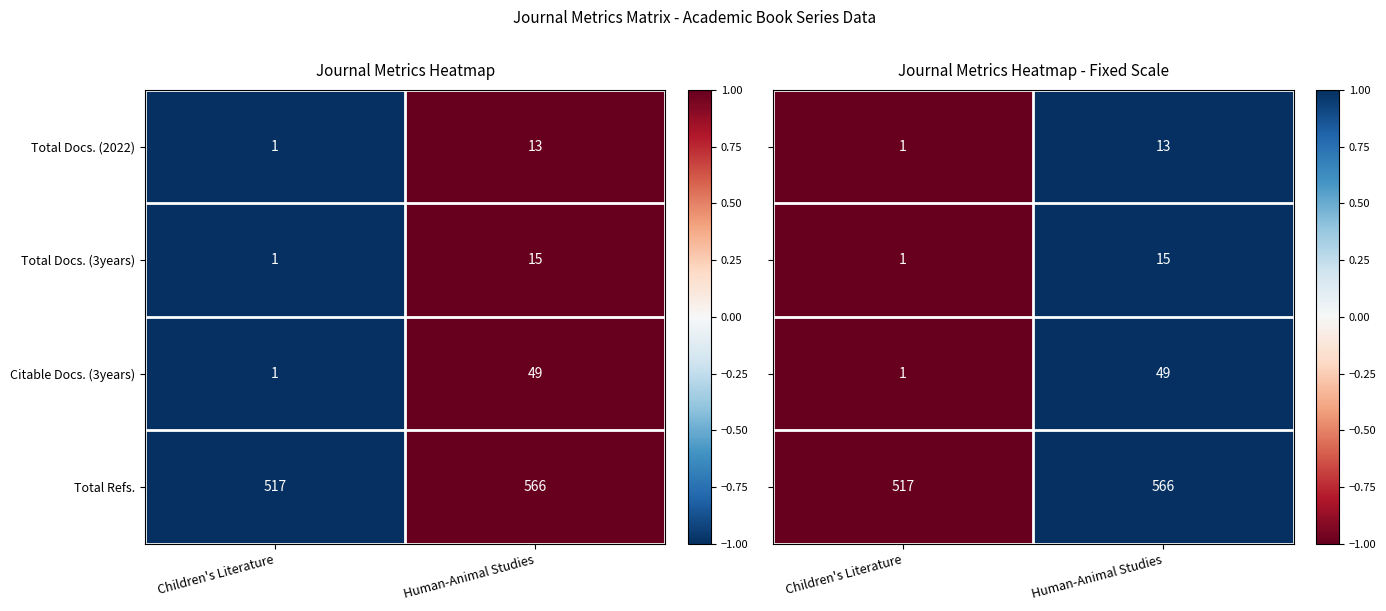

Is the value of Total Docs. (3years) at Children's Literature greater than the value of Total Docs. (2022) at Human-Animal Studies?

No